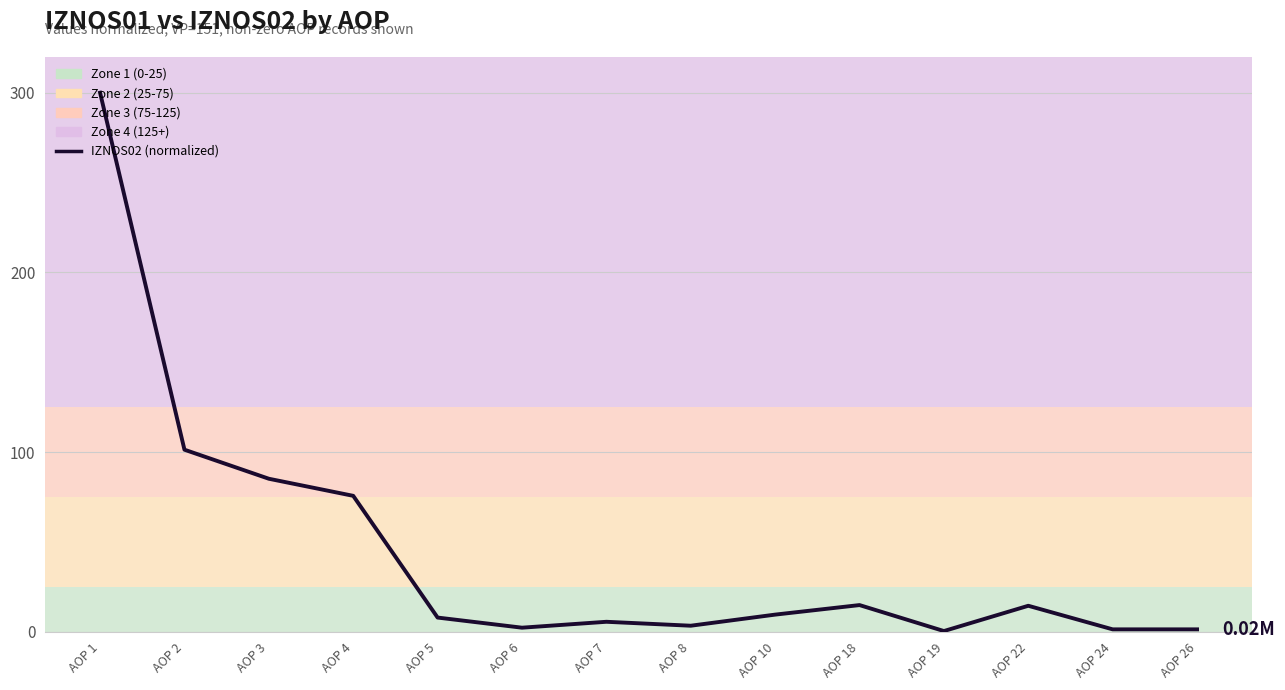

Where does the data first go above 9?

AOP 1